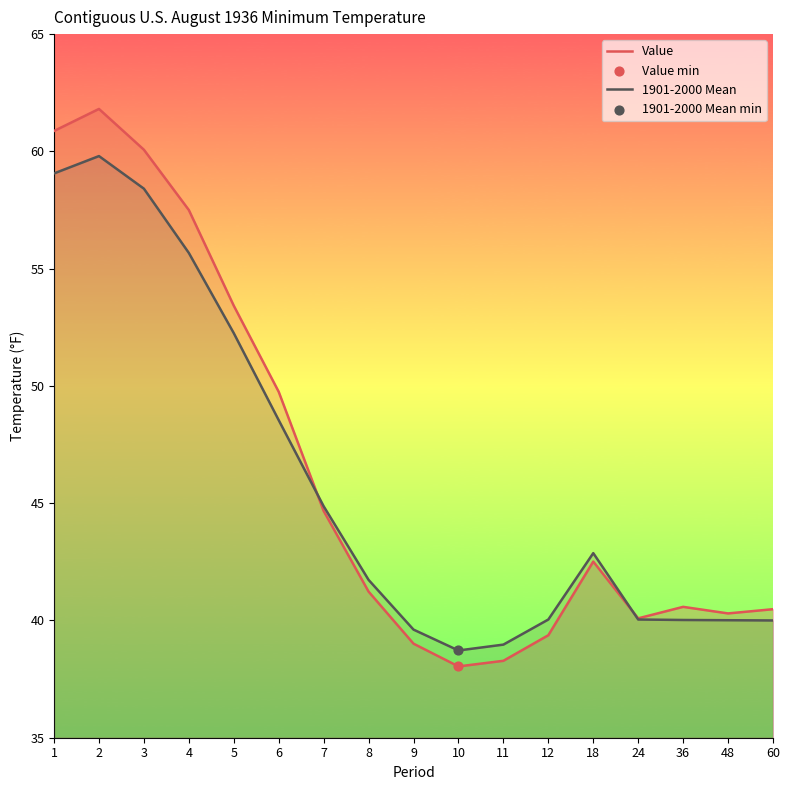

What is the total value across all series at 2?

121.6